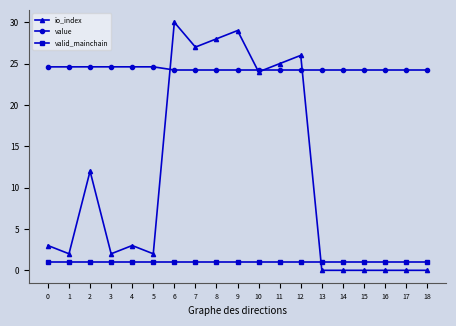

The valid_mainchain series shows 1.0 at 4. True or false?

True